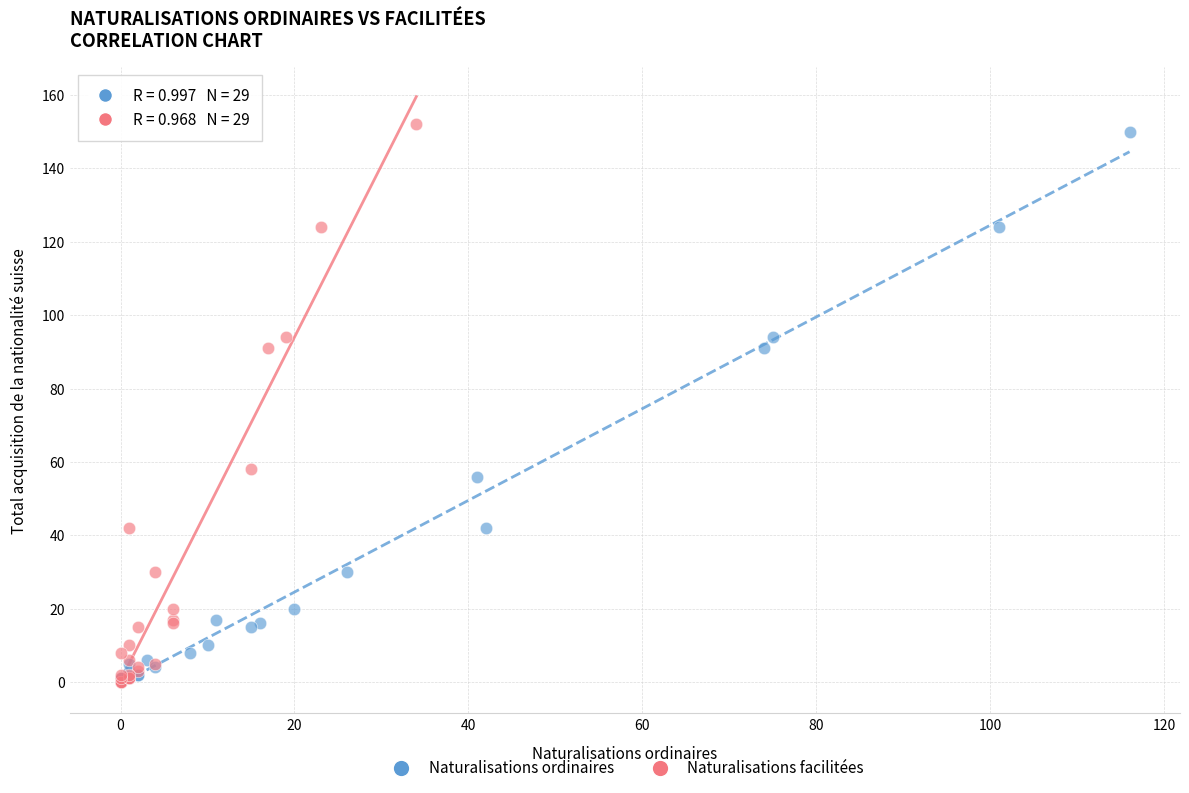

Which series has the widest spread of Y values?

Naturalisations facilitées